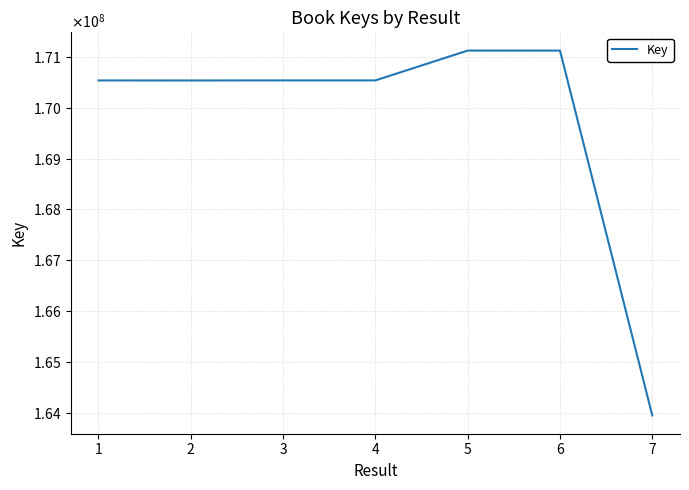

Is this an area chart (filled region under the line)?

No